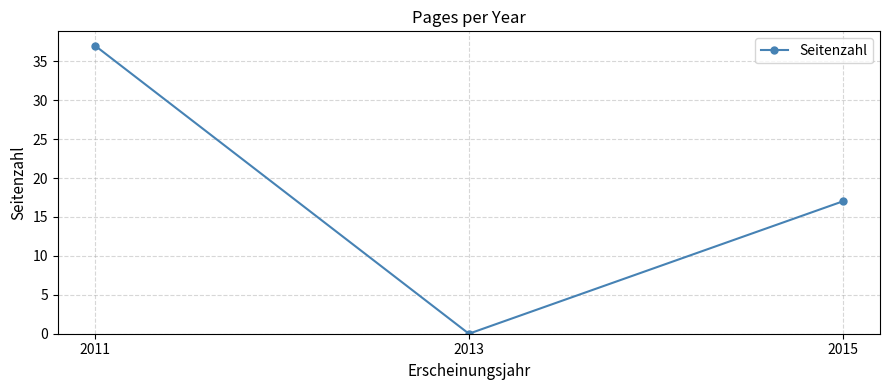

Reading right to left, transcribe all the data shown in this chart.

17	0	37